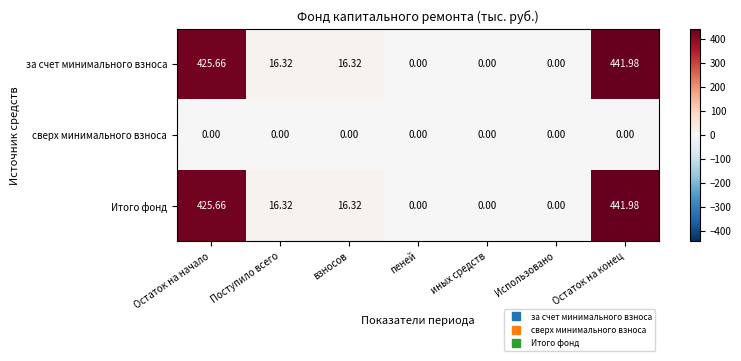

At which label does за счет минимального взноса first exceed 16?

Остаток на начало